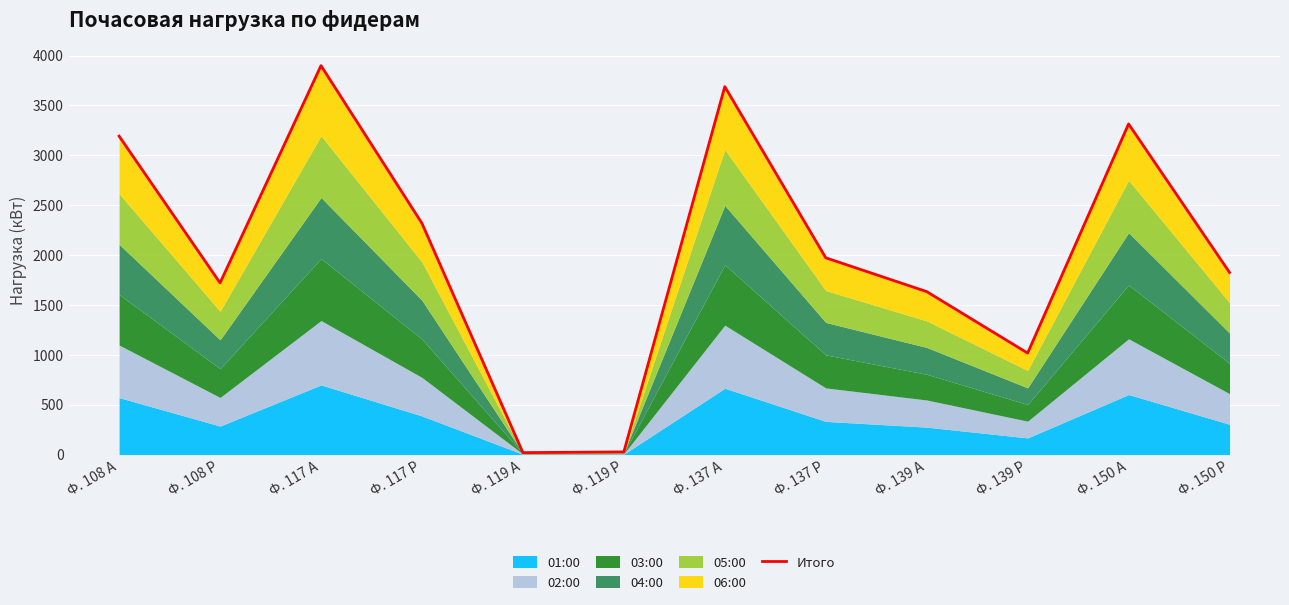

What is the label of the 2nd point from the right?

Ф. 150 А